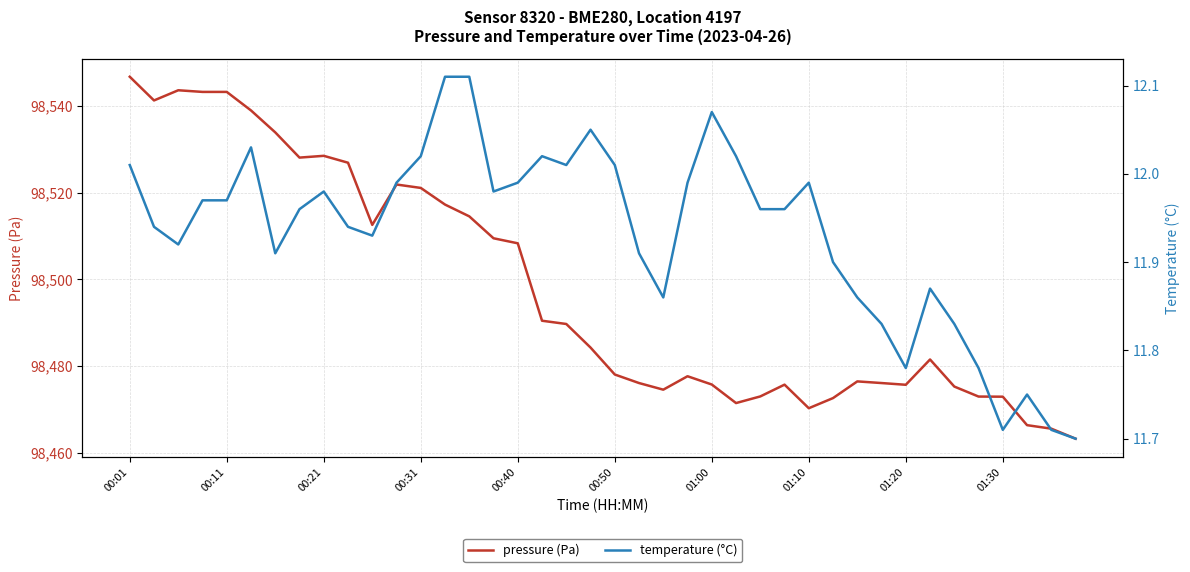

Which series has the largest range (max minus min)?

pressure